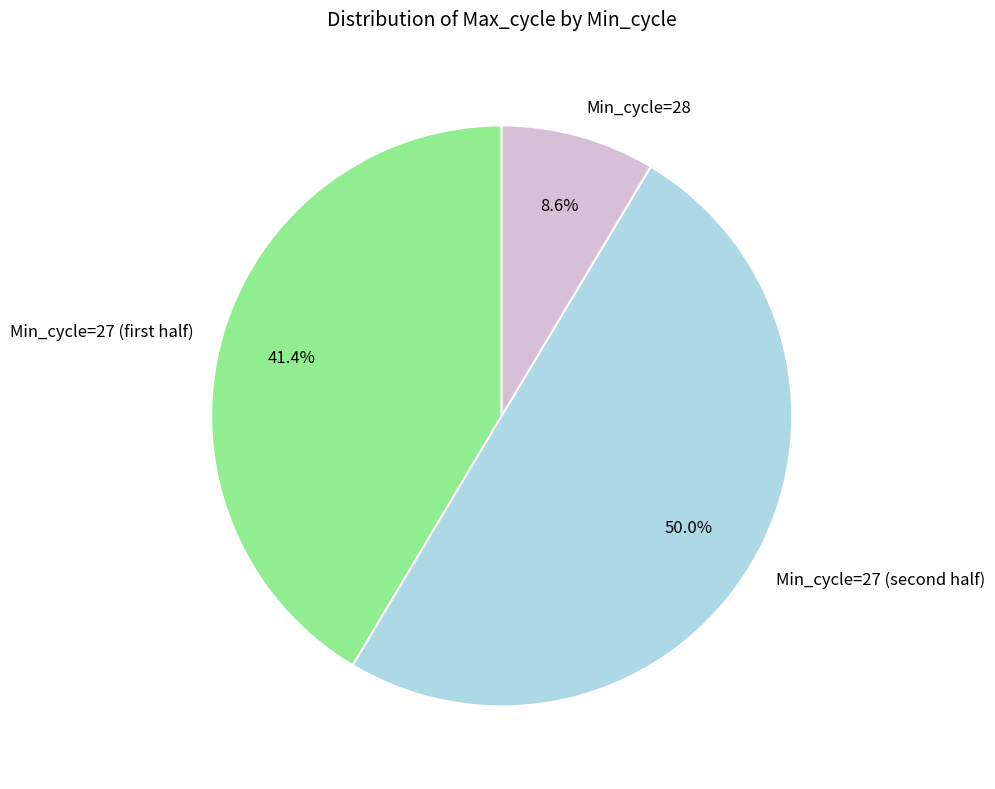

How much of the chart is everything except Min_cycle=28?

91.4%